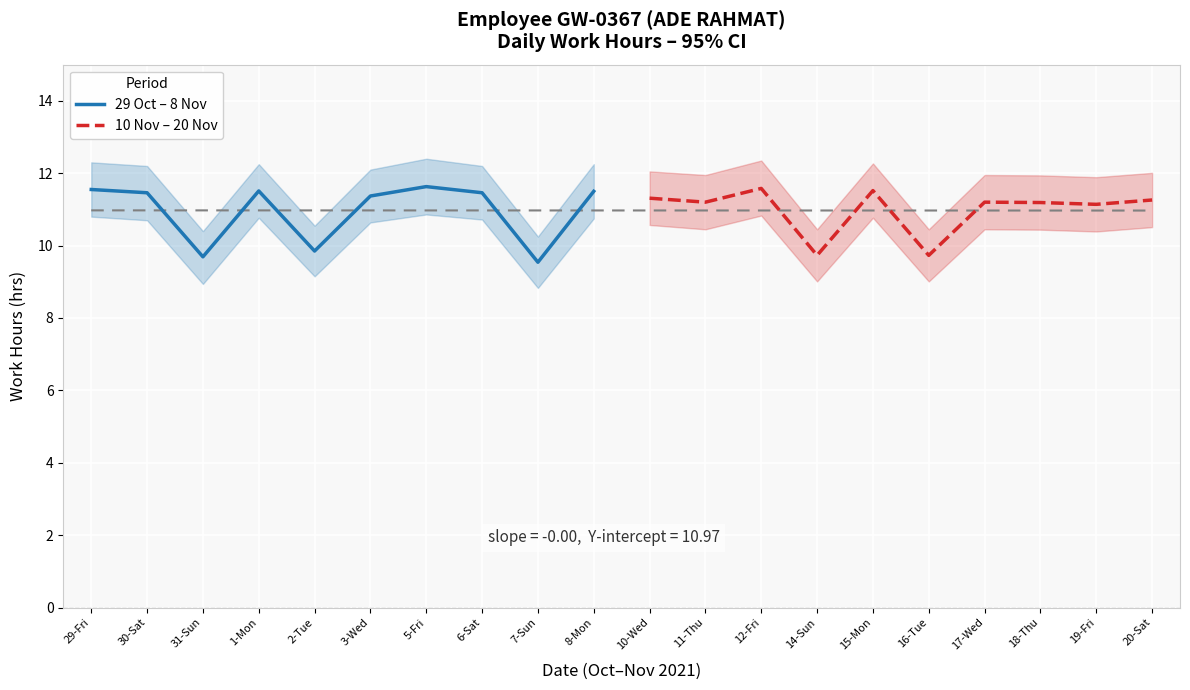

Is it true that 10 Nov – 20 Nov equals 17.3 at 19-Fri?

False